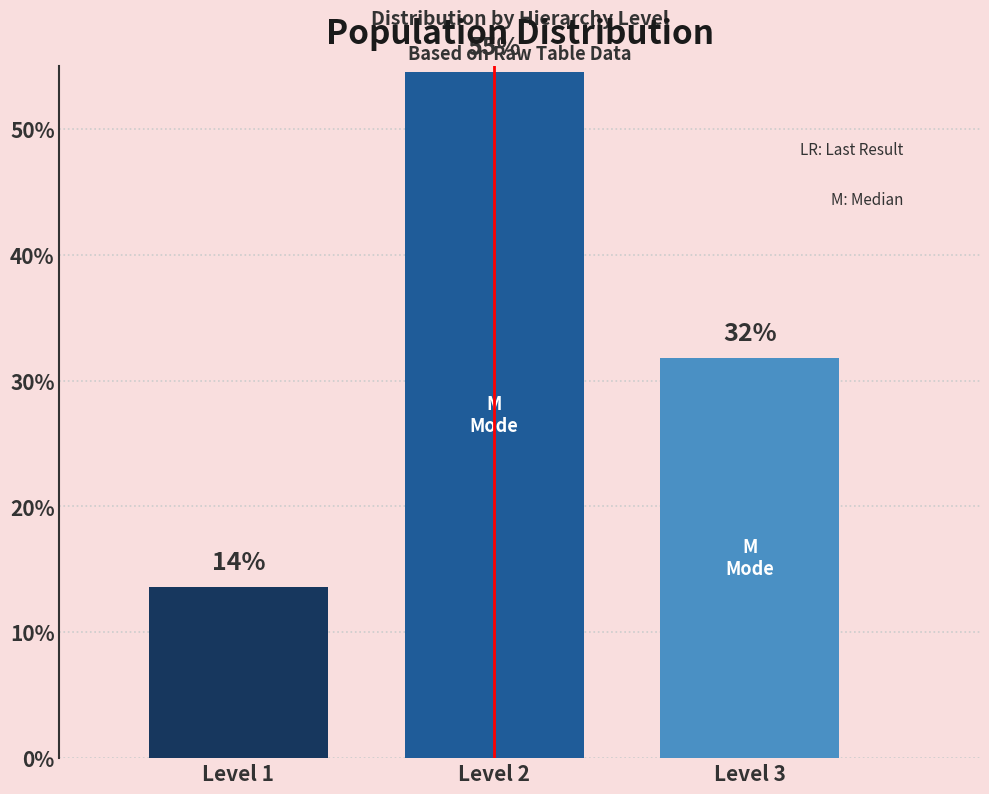

Are the bars horizontal?

No